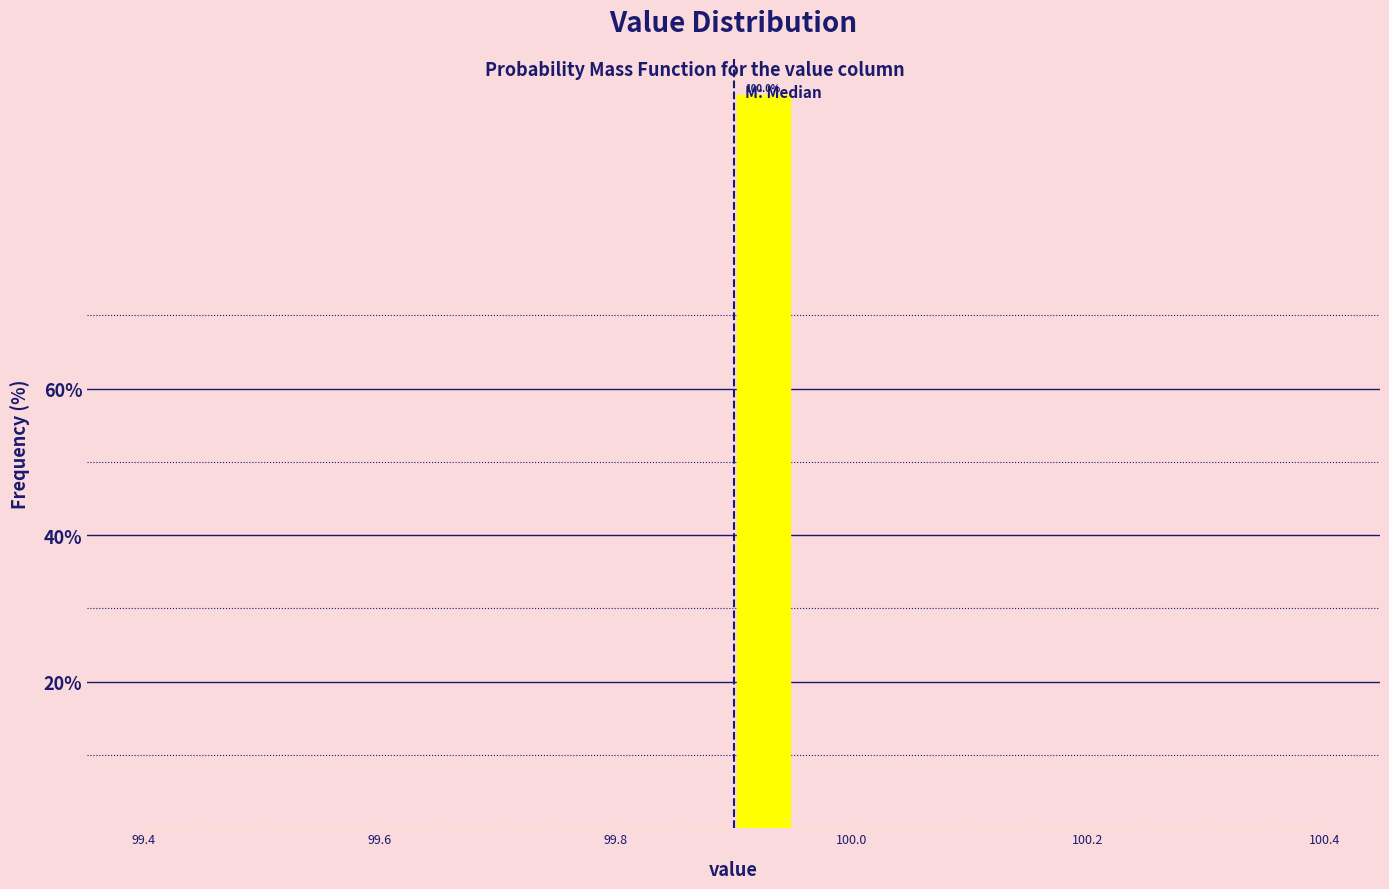

Read against the x-axis, roughly where is the centre of the tallest bar?

99.92